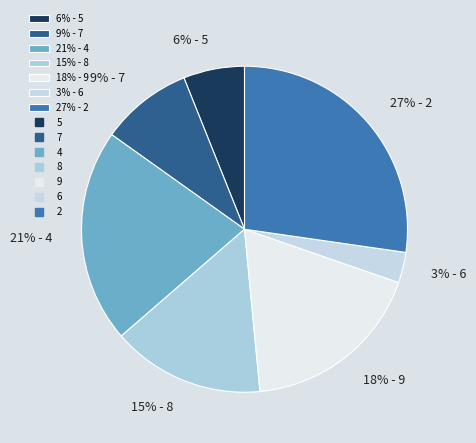

How many segments does this pie chart have?

7